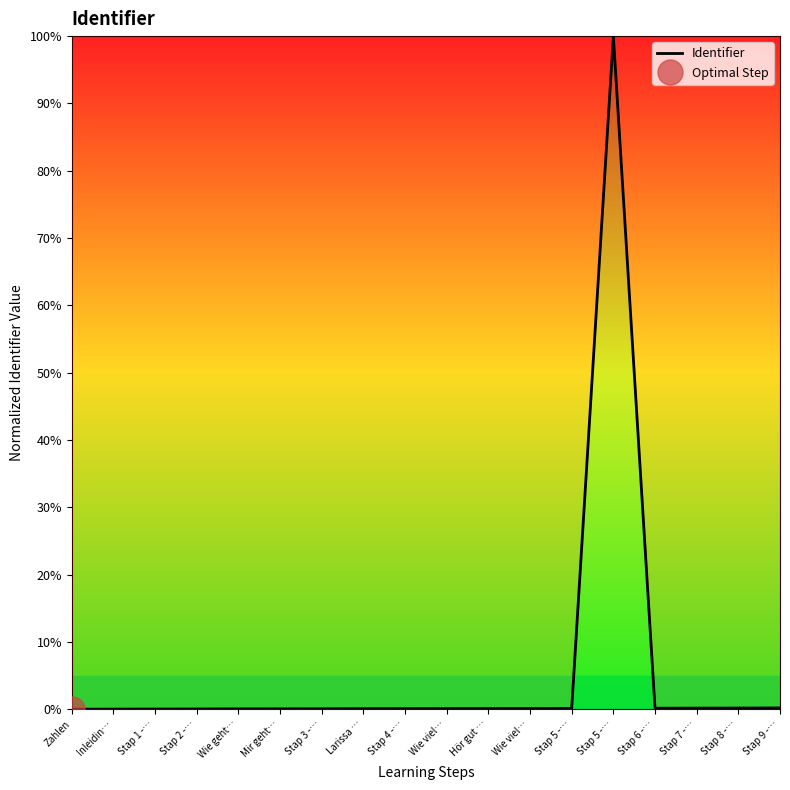

At which label is the value closest to 50?

Stap 9 -…